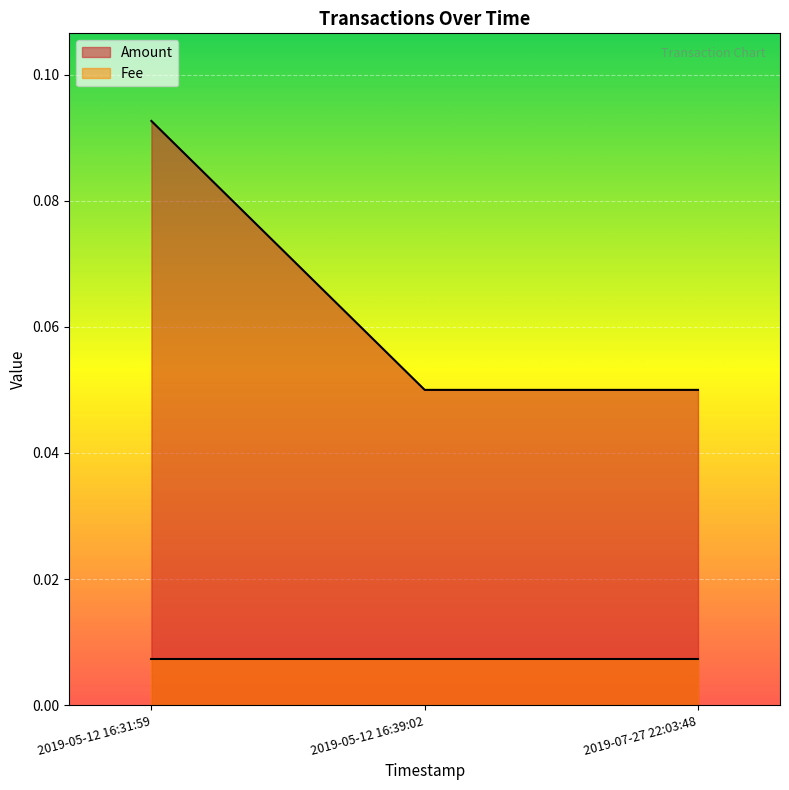

What is the label of the 2nd point from the right?

2019-05-12 16:39:02